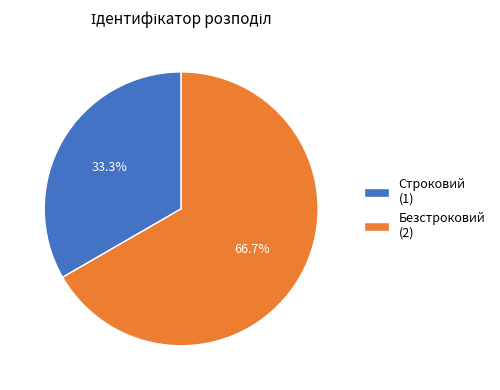

Is Строковий the majority of the pie?

No